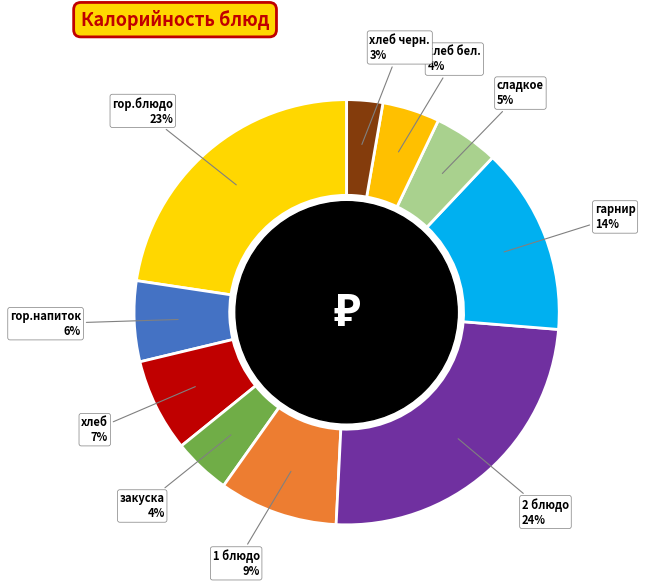

To the nearest percent, what is the difference between the гарнир and хлеб slice percentages?

7%